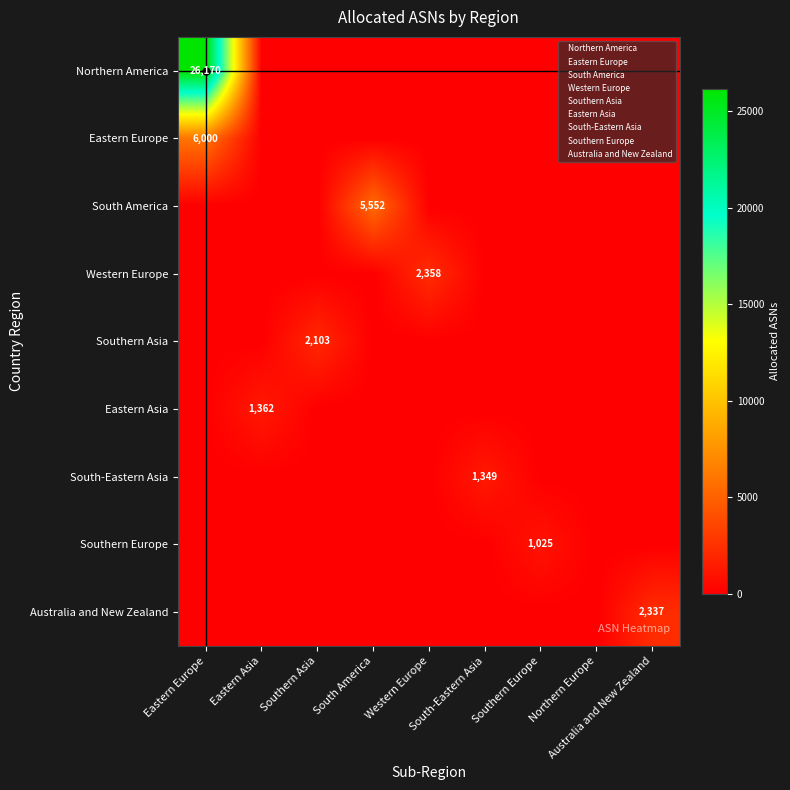

What is the total value across all series at Western Europe?

2358